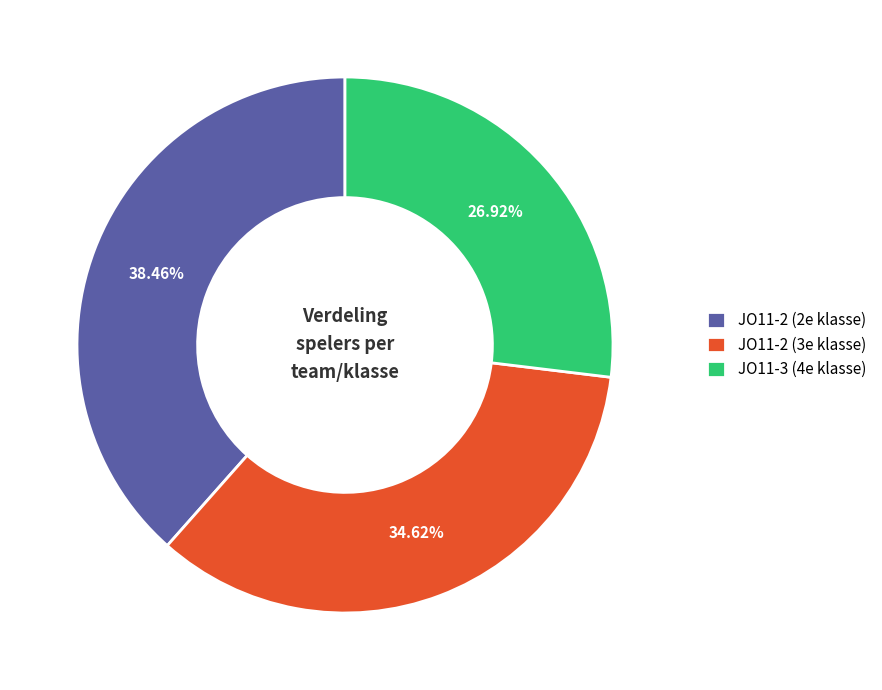

Between JO11-2 (2e klasse) and JO11-2 (3e klasse), which is larger?

JO11-2 (2e klasse)